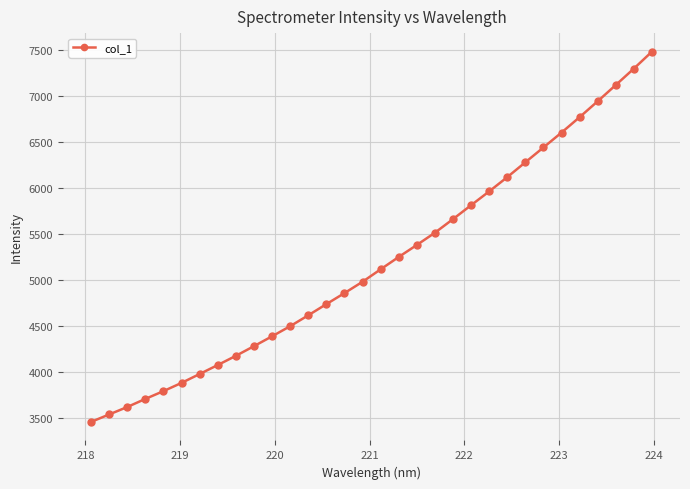

What is the maximum value shown in the chart?

7486.6